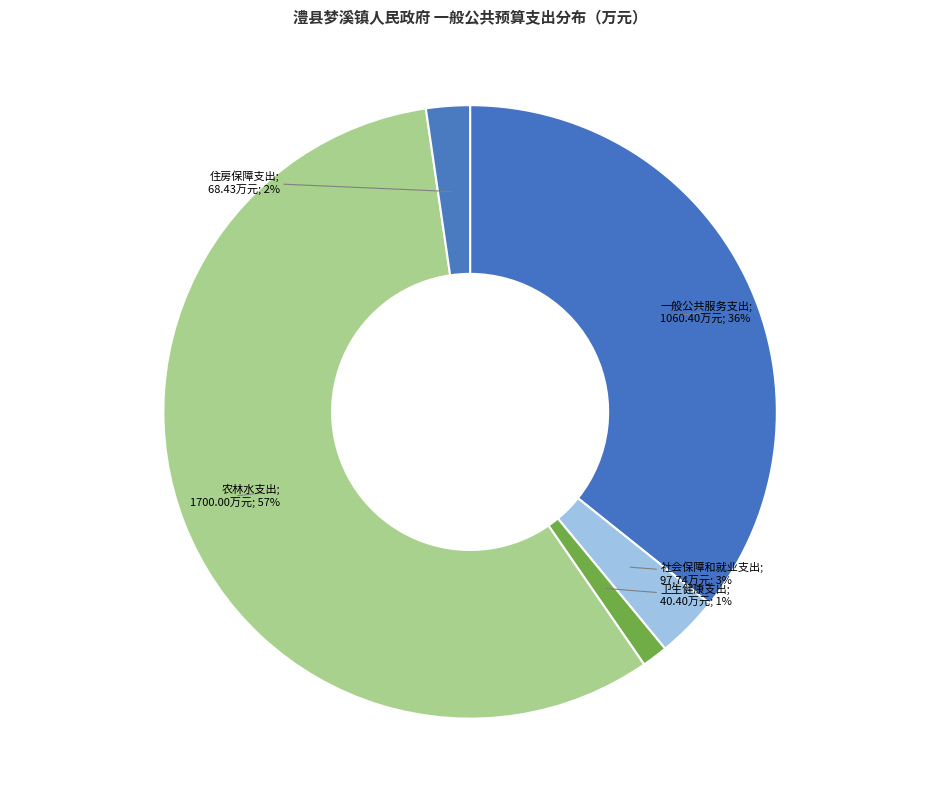

How many segments does this pie chart have?

5